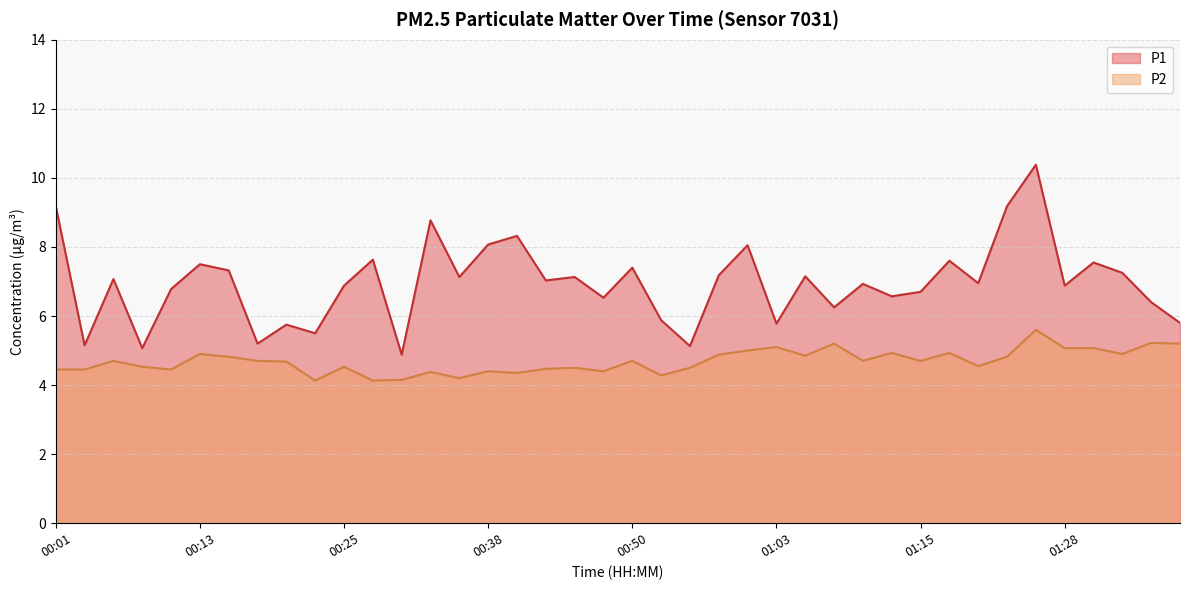

What position from the left is 00:48?

20